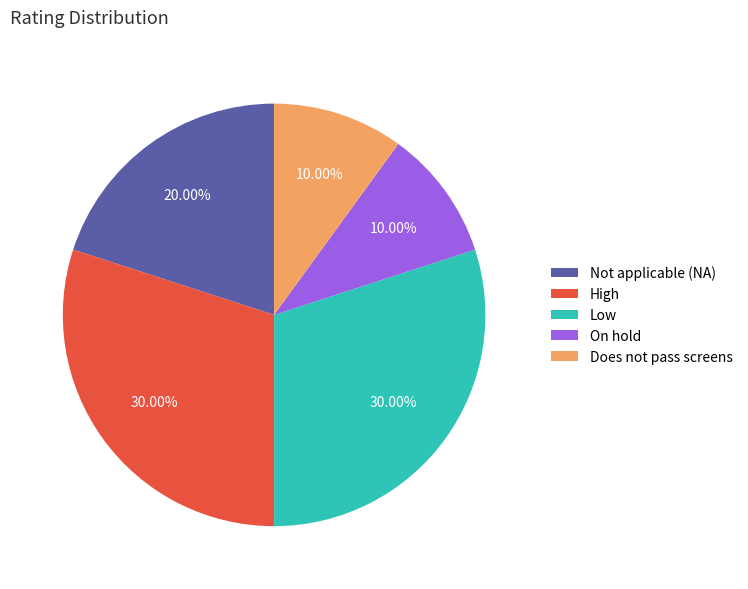

Combined, do Low and Does not pass screens account for over 50%?

No